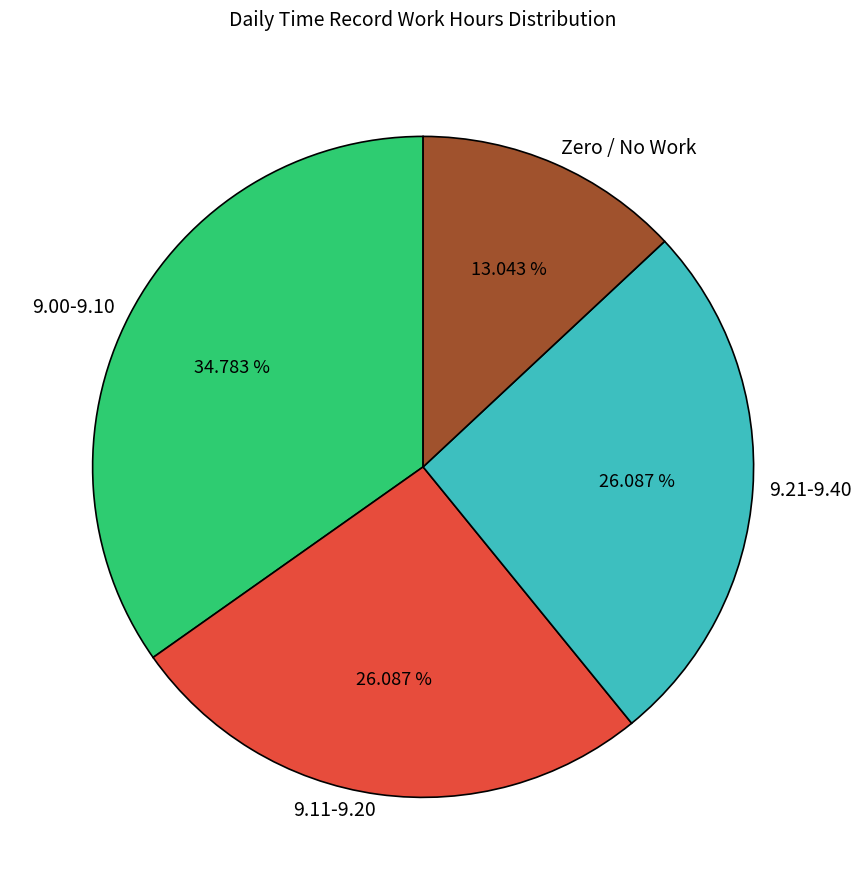

Count the number of slices in the pie.

4